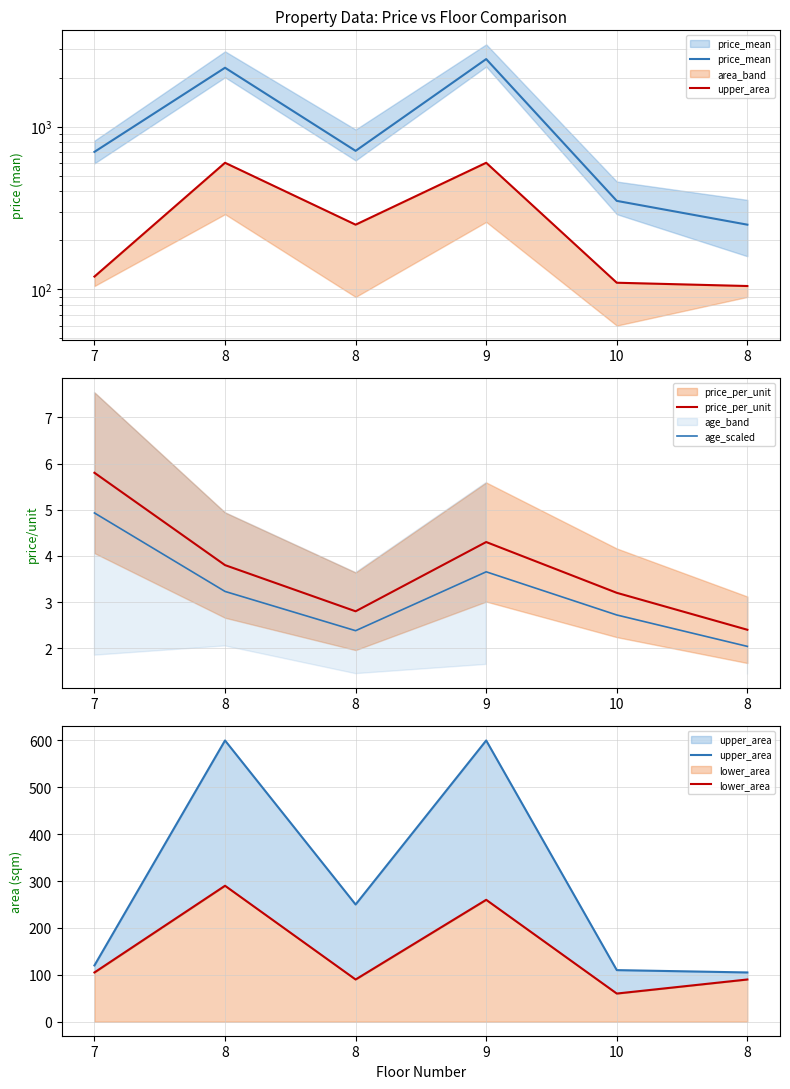

Reading left to right, extract all data points from this chart.

price_mean: 7=700.0	8=2300.0	8=710.0	9=2600.0	10=350.0	8=250.0
upper_area: 7=120.0	8=600.0	8=250.0	9=600.0	10=110.0	8=105.0
price_per_unit: 7=5.8	8=3.8	8=2.8	9=4.3	10=3.2	8=2.4
age_scaled: 7=4.9	8=3.2	8=2.4	9=3.7	10=2.7	8=2.0
lower_area: 7=105.0	8=290.0	8=90.0	9=260.0	10=60.0	8=90.0